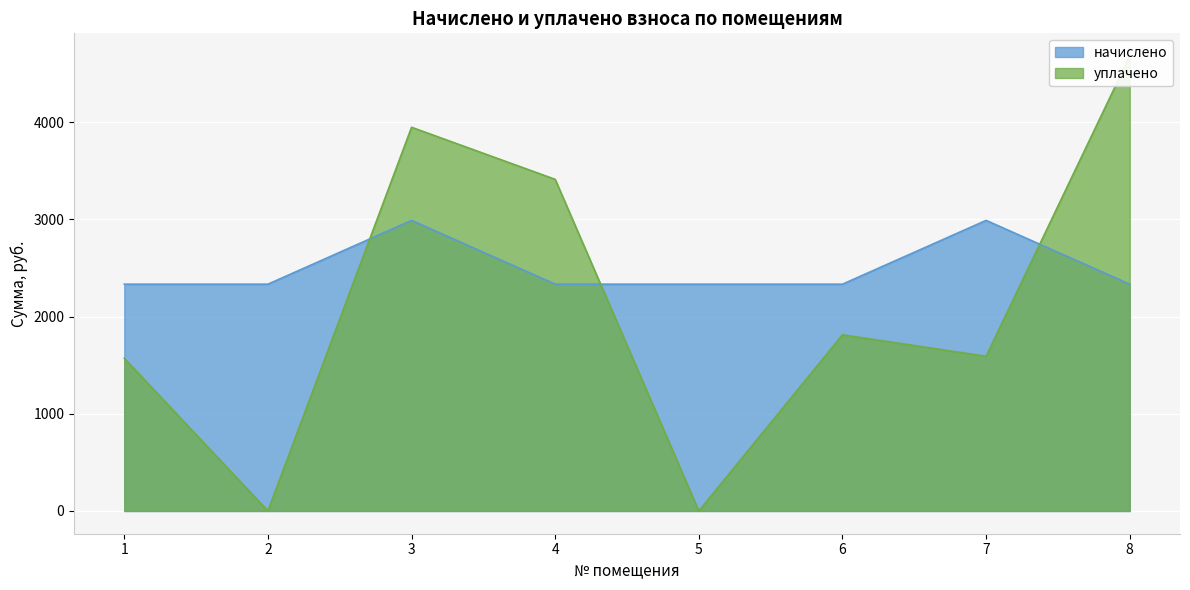

The уплачено series shows 755.8 at 4. True or false?

False